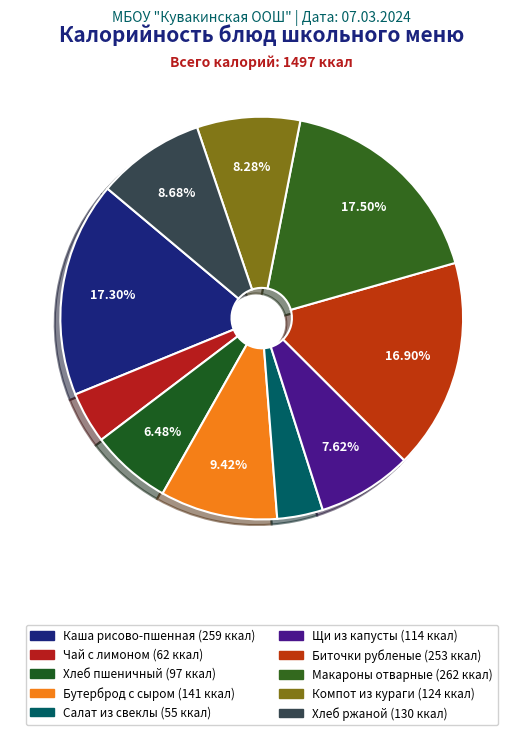

Count the number of slices in the pie.

10